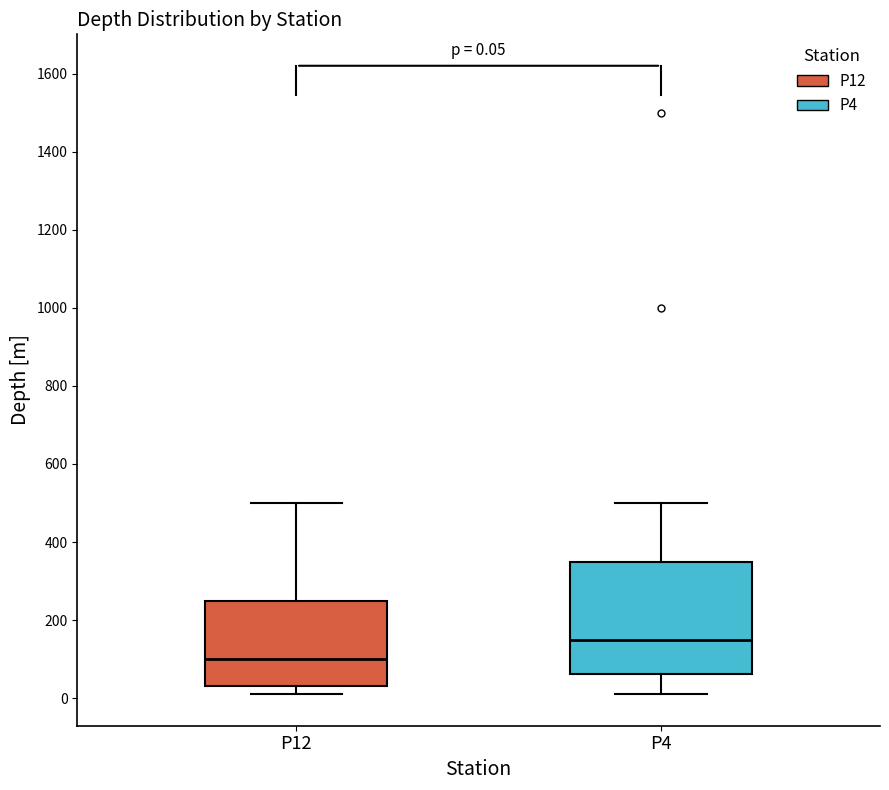

Comparing the boxes themselves (not the whiskers), which one is the tallest?

P4